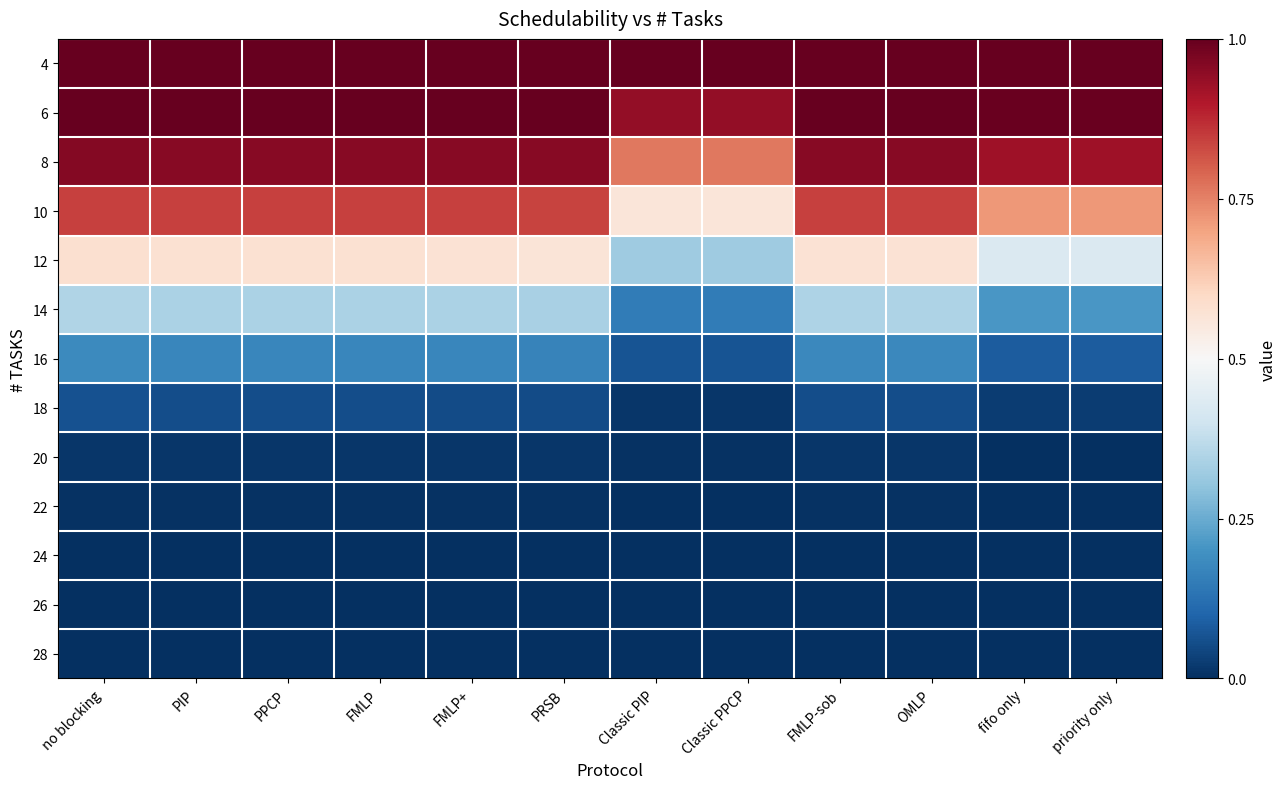

Reading left to right, what are all the values shown in this chart?

4: no blocking=1.0	PIP=1.0	PPCP=1.0	FMLP=1.0	FMLP+=1.0	PRSB=1.0	Classic PIP=1.0	Classic PPCP=1.0	FMLP-sob=1.0	OMLP=1.0	fifo only=1.0	priority only=1.0
6: no blocking=1.0	PIP=1.0	PPCP=1.0	FMLP=1.0	FMLP+=1.0	PRSB=1.0	Classic PIP=0.9	Classic PPCP=0.9	FMLP-sob=1.0	OMLP=1.0	fifo only=1.0	priority only=1.0
8: no blocking=1.0	PIP=1.0	PPCP=1.0	FMLP=1.0	FMLP+=1.0	PRSB=1.0	Classic PIP=0.8	Classic PPCP=0.8	FMLP-sob=1.0	OMLP=1.0	fifo only=0.9	priority only=0.9
10: no blocking=0.8	PIP=0.8	PPCP=0.8	FMLP=0.8	FMLP+=0.8	PRSB=0.8	Classic PIP=0.6	Classic PPCP=0.6	FMLP-sob=0.8	OMLP=0.8	fifo only=0.7	priority only=0.7
12: no blocking=0.6	PIP=0.6	PPCP=0.6	FMLP=0.6	FMLP+=0.6	PRSB=0.6	Classic PIP=0.3	Classic PPCP=0.3	FMLP-sob=0.6	OMLP=0.6	fifo only=0.4	priority only=0.4
14: no blocking=0.4	PIP=0.3	PPCP=0.3	FMLP=0.3	FMLP+=0.3	PRSB=0.3	Classic PIP=0.2	Classic PPCP=0.2	FMLP-sob=0.3	OMLP=0.3	fifo only=0.2	priority only=0.2
16: no blocking=0.2	PIP=0.2	PPCP=0.2	FMLP=0.2	FMLP+=0.2	PRSB=0.2	Classic PIP=0.1	Classic PPCP=0.1	FMLP-sob=0.2	OMLP=0.2	fifo only=0.1	priority only=0.1
18: no blocking=0.1	PIP=0.1	PPCP=0.1	FMLP=0.1	FMLP+=0.1	PRSB=0.1	Classic PIP=0.0	Classic PPCP=0.0	FMLP-sob=0.1	OMLP=0.1	fifo only=0.0	priority only=0.0
20: no blocking=0.0	PIP=0.0	PPCP=0.0	FMLP=0.0	FMLP+=0.0	PRSB=0.0	Classic PIP=0.0	Classic PPCP=0.0	FMLP-sob=0.0	OMLP=0.0	fifo only=0.0	priority only=0.0
22: no blocking=0.0	PIP=0.0	PPCP=0.0	FMLP=0.0	FMLP+=0.0	PRSB=0.0	Classic PIP=0.0	Classic PPCP=0.0	FMLP-sob=0.0	OMLP=0.0	fifo only=0.0	priority only=0.0
24: no blocking=0.0	PIP=0.0	PPCP=0.0	FMLP=0.0	FMLP+=0.0	PRSB=0.0	Classic PIP=0.0	Classic PPCP=0.0	FMLP-sob=0.0	OMLP=0.0	fifo only=0.0	priority only=0.0
26: no blocking=0.0	PIP=0.0	PPCP=0.0	FMLP=0.0	FMLP+=0.0	PRSB=0.0	Classic PIP=0.0	Classic PPCP=0.0	FMLP-sob=0.0	OMLP=0.0	fifo only=0.0	priority only=0.0
28: no blocking=0.0	PIP=0.0	PPCP=0.0	FMLP=0.0	FMLP+=0.0	PRSB=0.0	Classic PIP=0.0	Classic PPCP=0.0	FMLP-sob=0.0	OMLP=0.0	fifo only=0.0	priority only=0.0